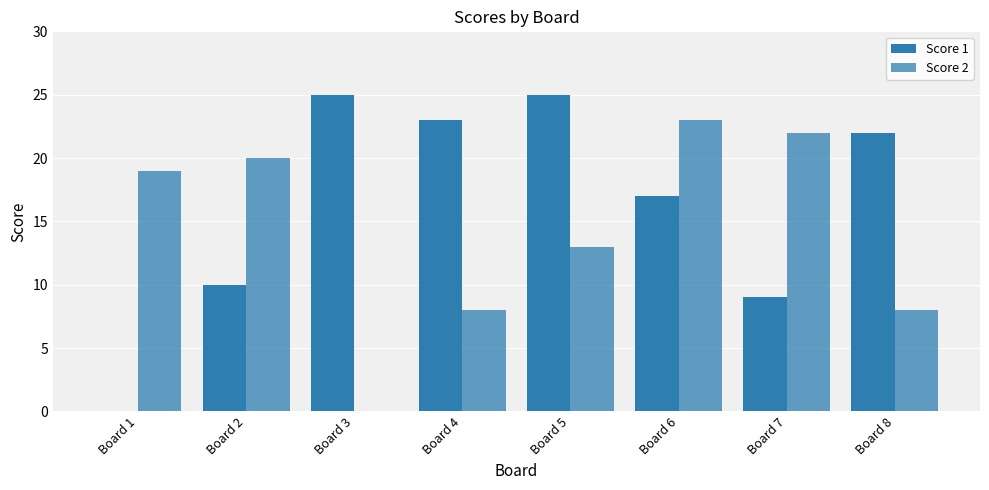

Rank the series by their average value, from lowest to highest.

Score 2, Score 1